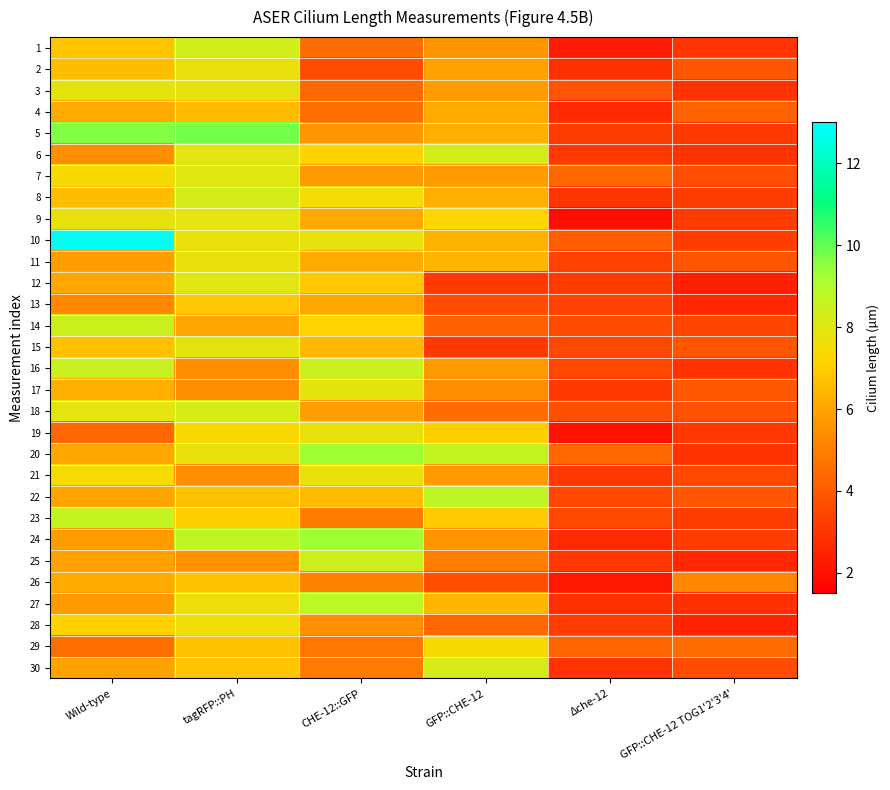

Which series has the largest range (max minus min)?

10